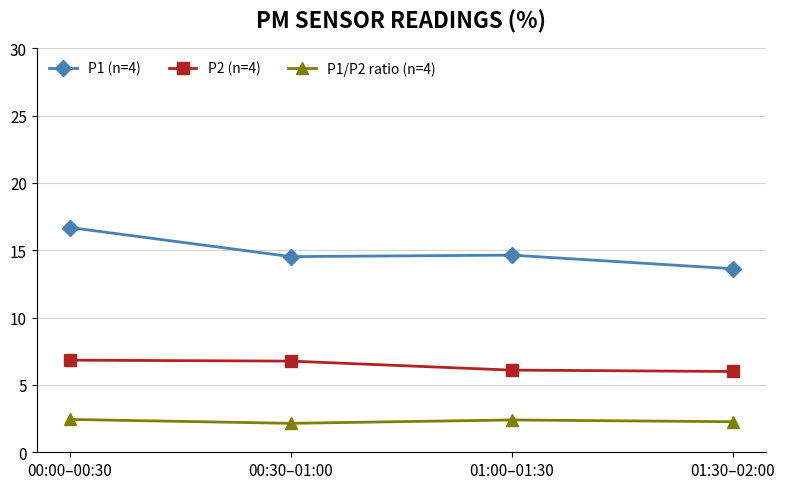

What is the maximum value shown in the chart?

16.7